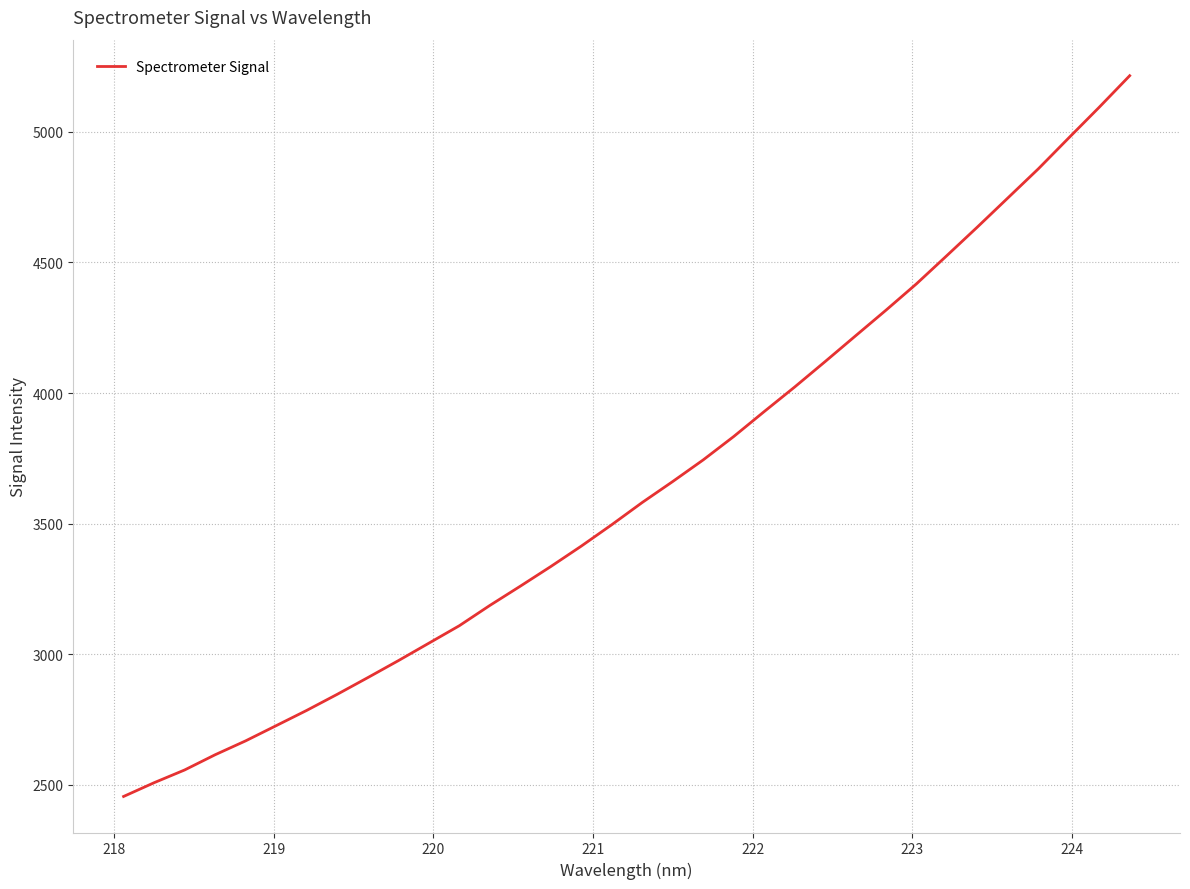

What is the greatest value displayed?

5215.4